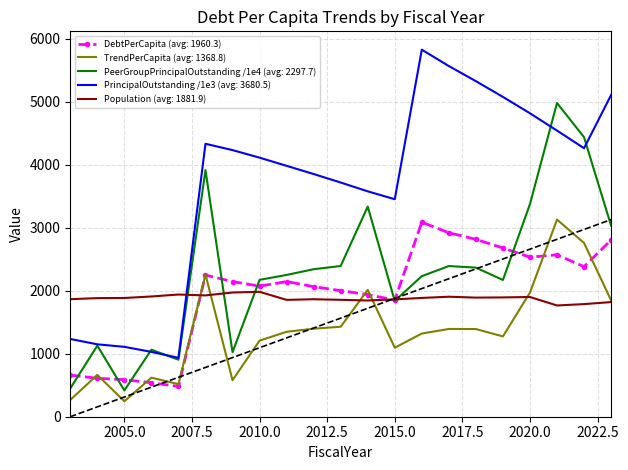

What is the maximum value for Population (avg: 1881.9)?

1984.0